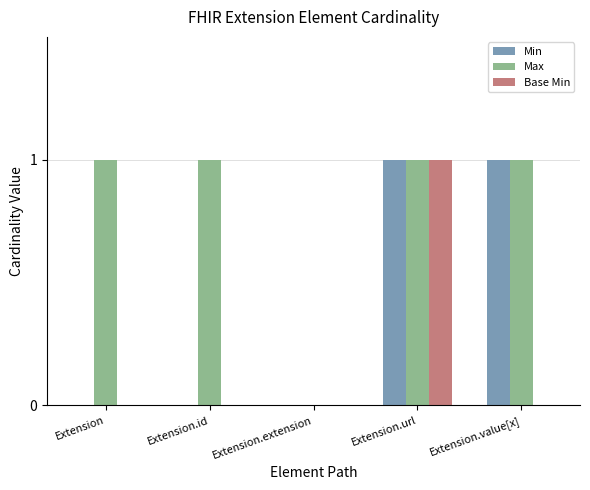

How many groups of bars are there?

5